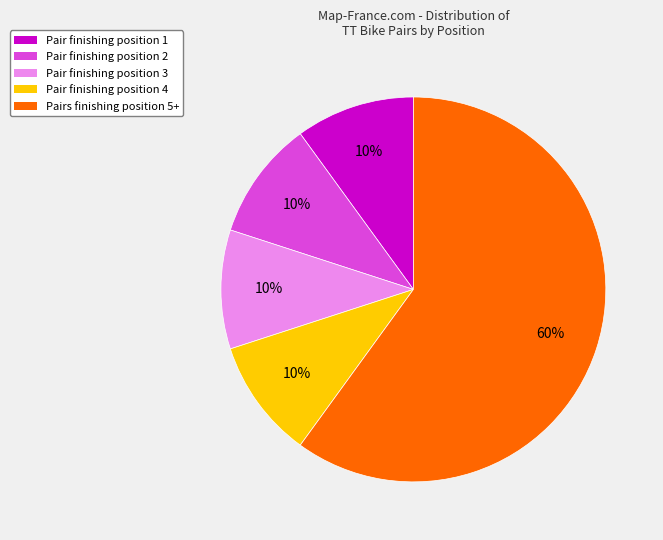

Is there a majority slice in this chart?

Yes